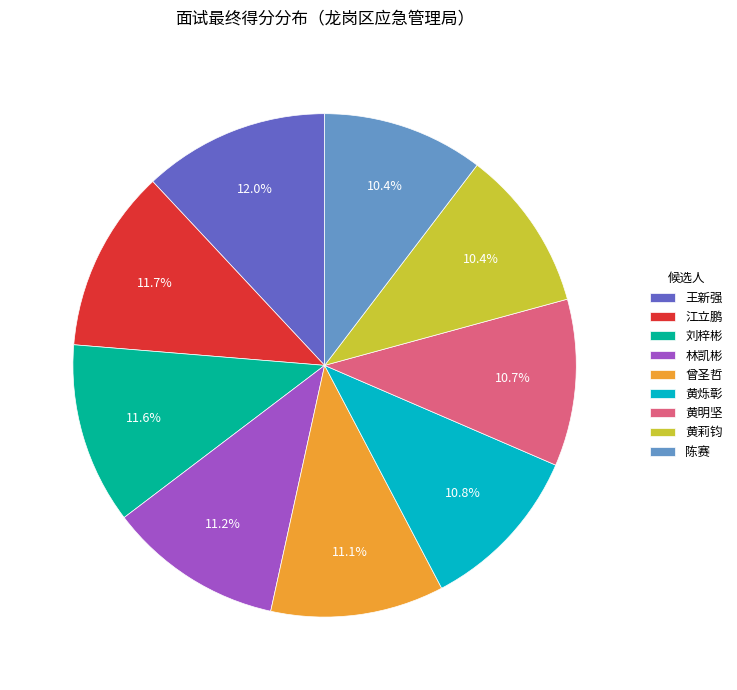

Is it true that 黄明坚 is 1% of the pie?

False